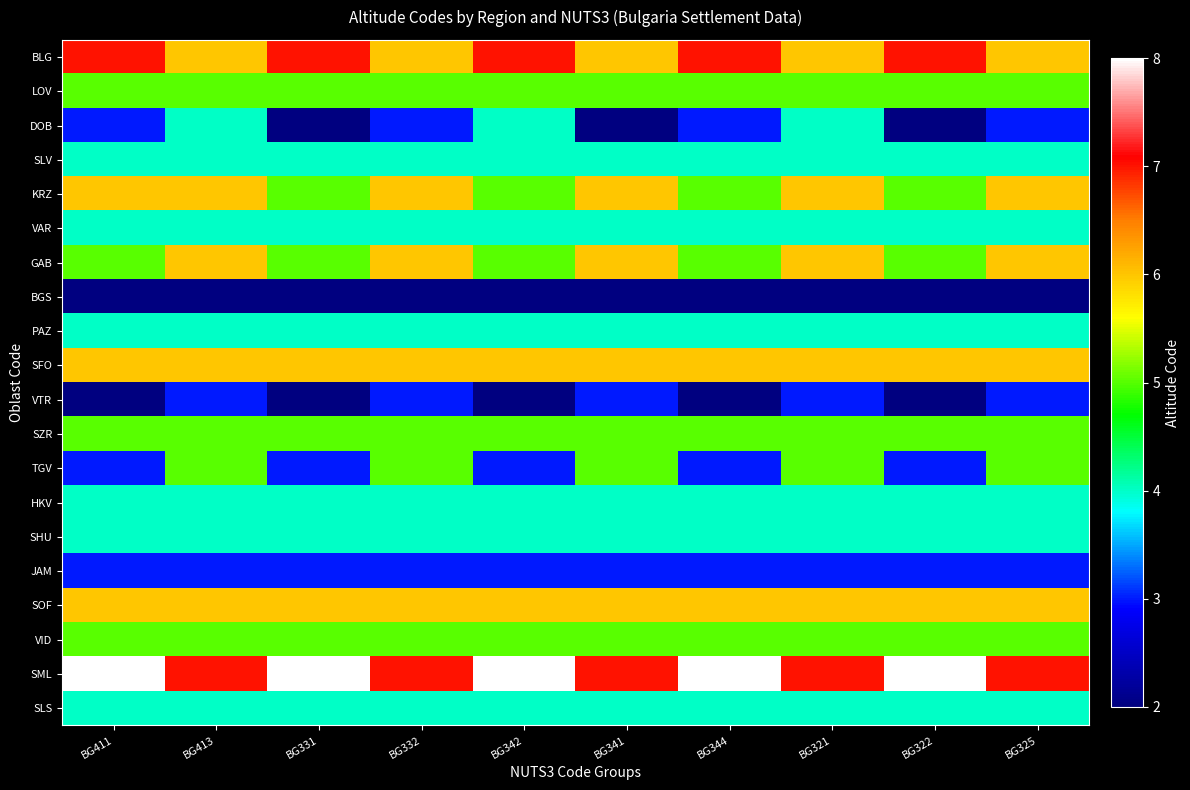

Count the number of data series in this chart.

20